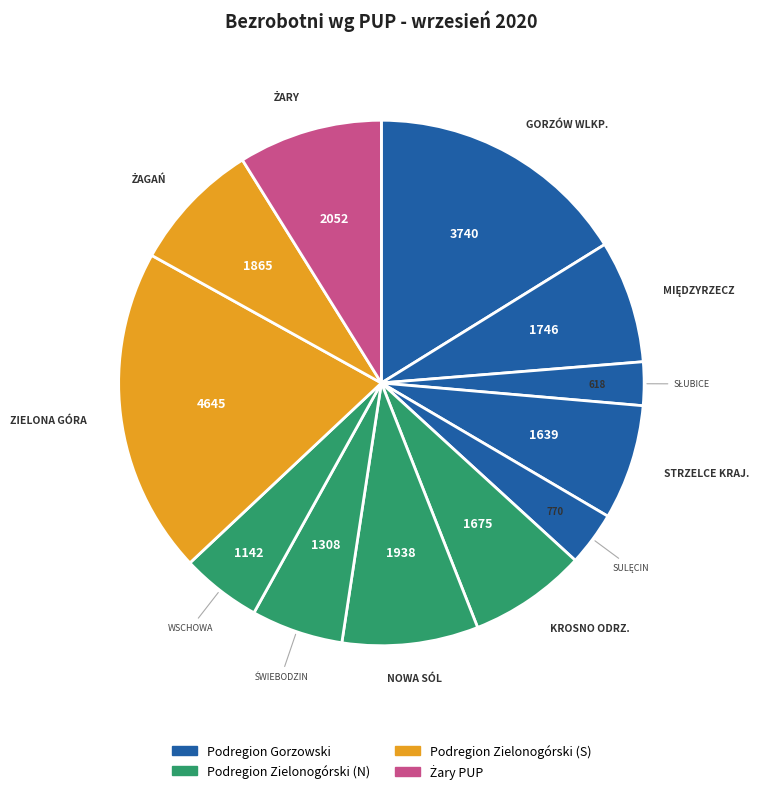

How many segments does this pie chart have?

12